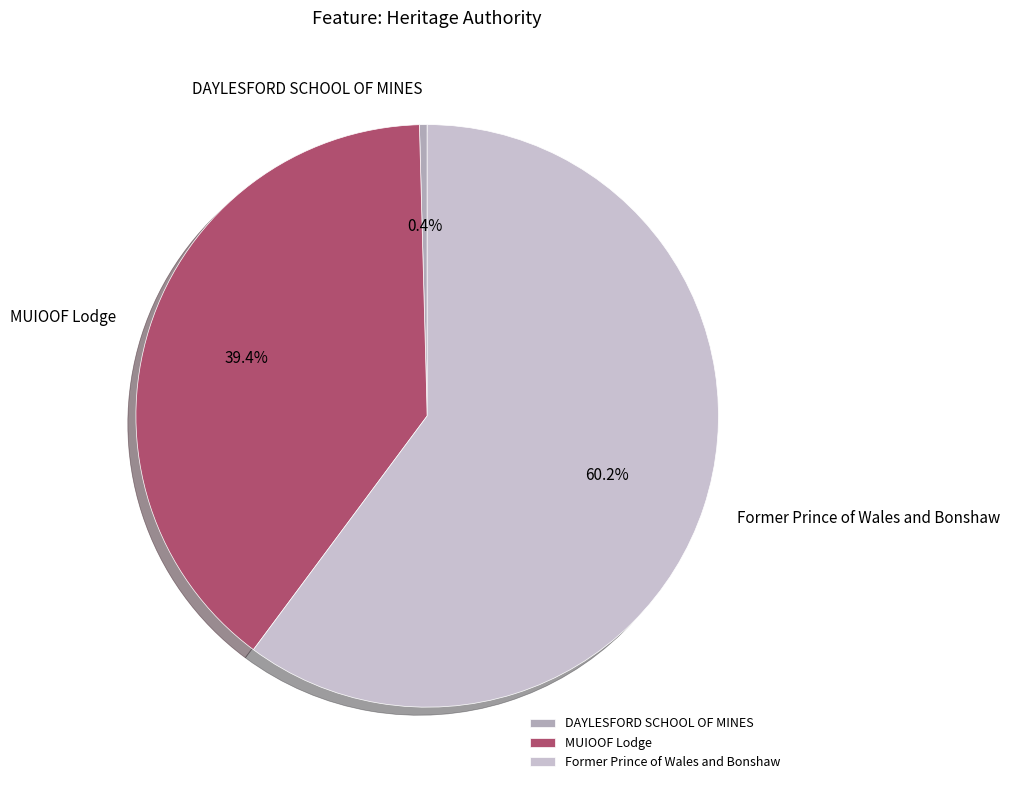

Is the sum of MUIOOF Lodge and Former Prince of Wales and Bonshaw greater than half?

Yes